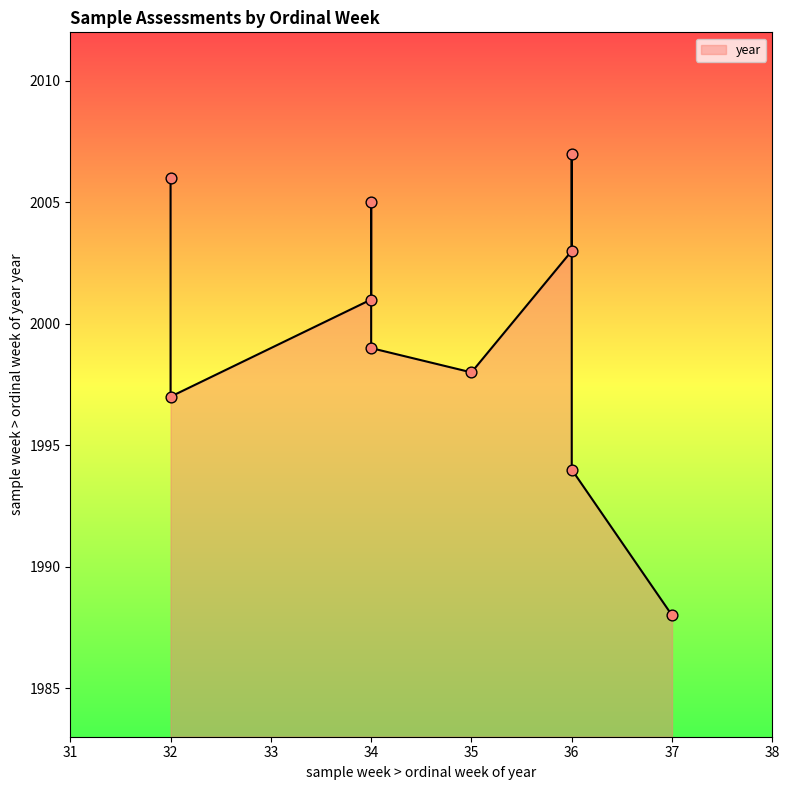

What is the ratio of the value at 32 to the value at 37?

1.0